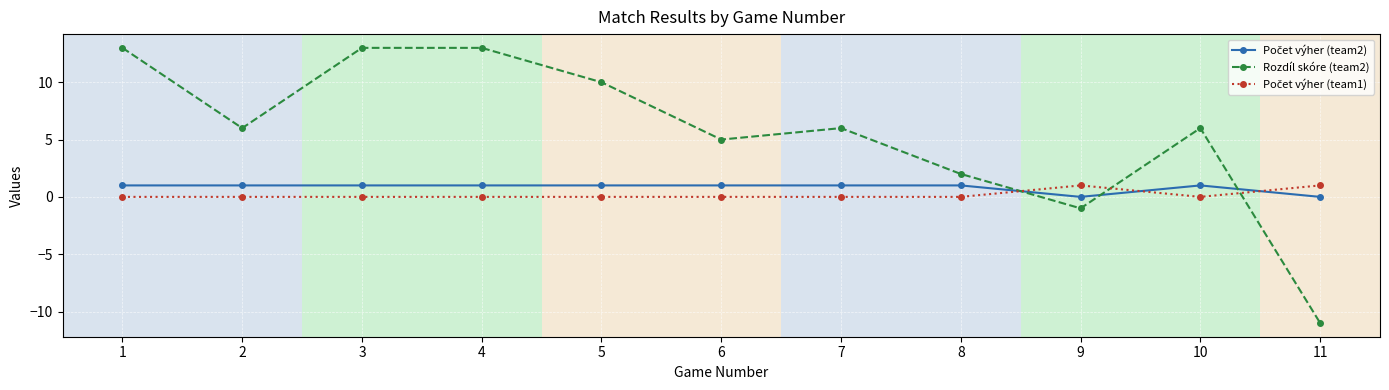

The Rozdíl skóre (team2) series shows 13 at 1. True or false?

True